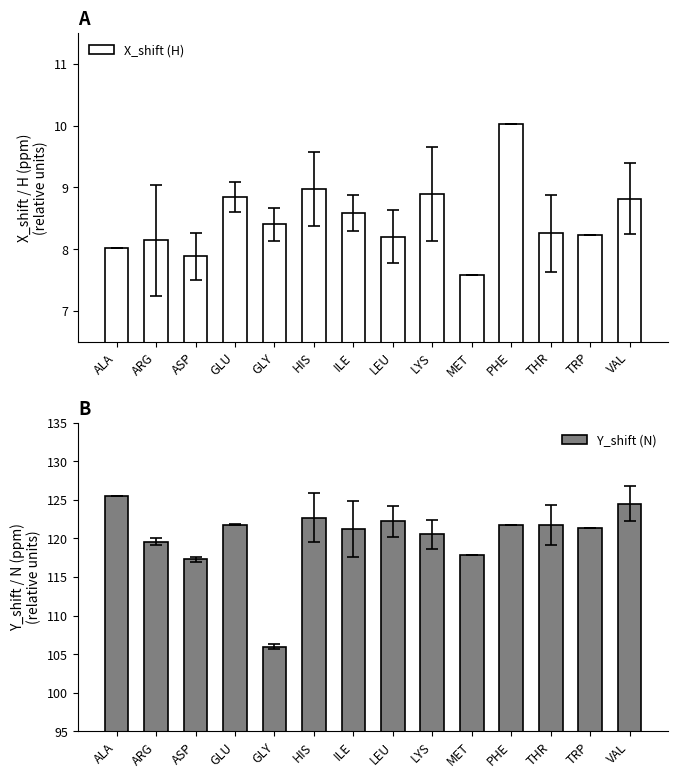

What position from the right is ASP?

12